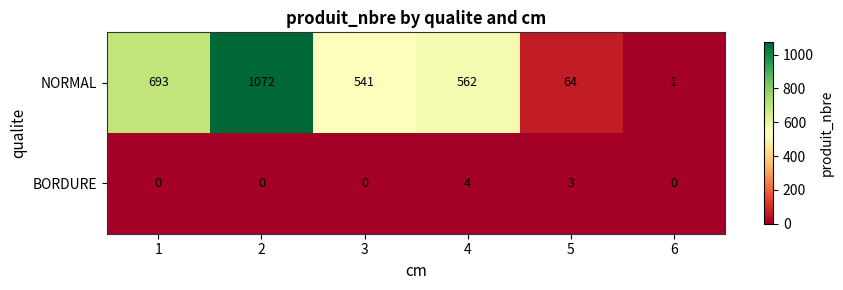

Between 3 and 4, which series saw the biggest shift?

NORMAL